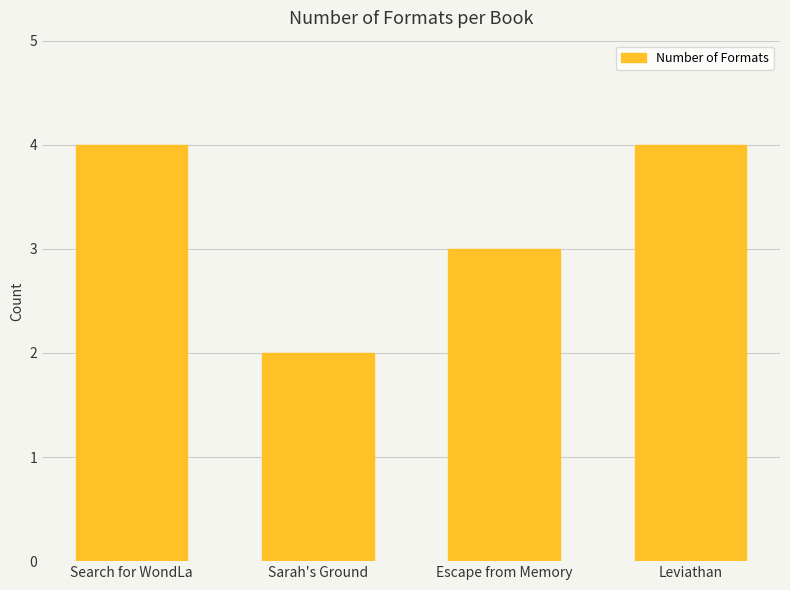

What value does the data have at Sarah's Ground?

2